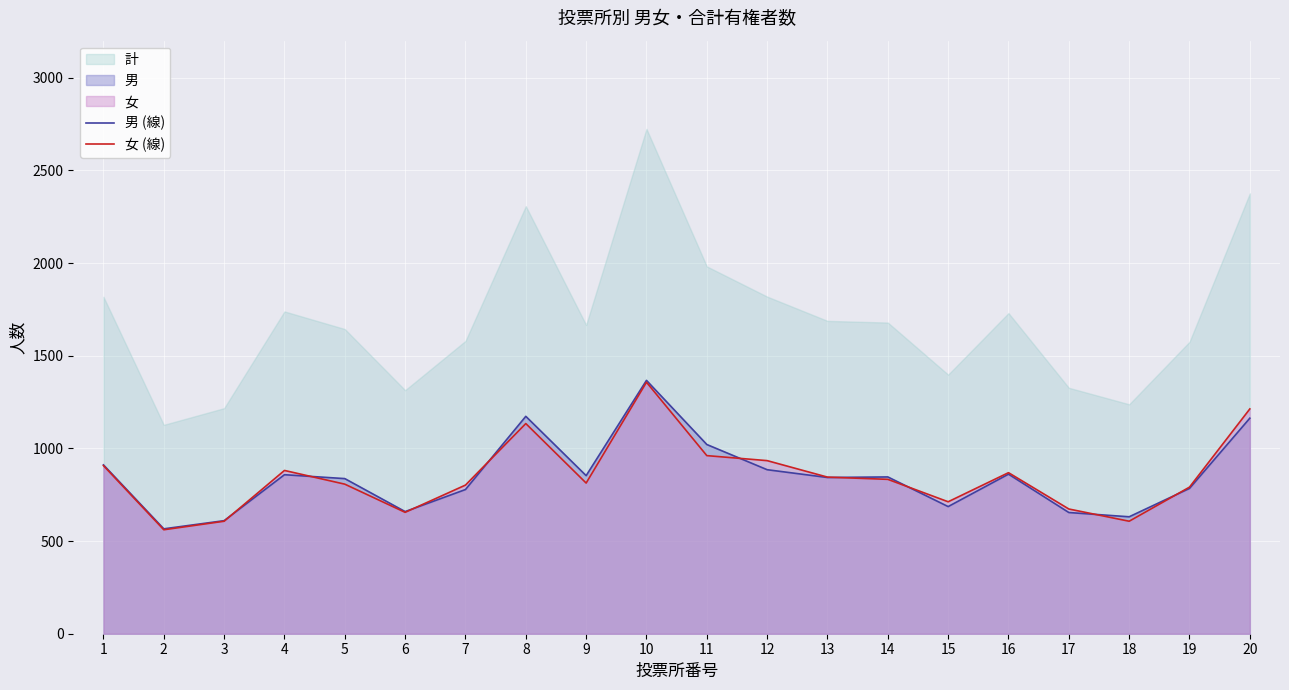

What is the maximum value for 男 (線)?

1367